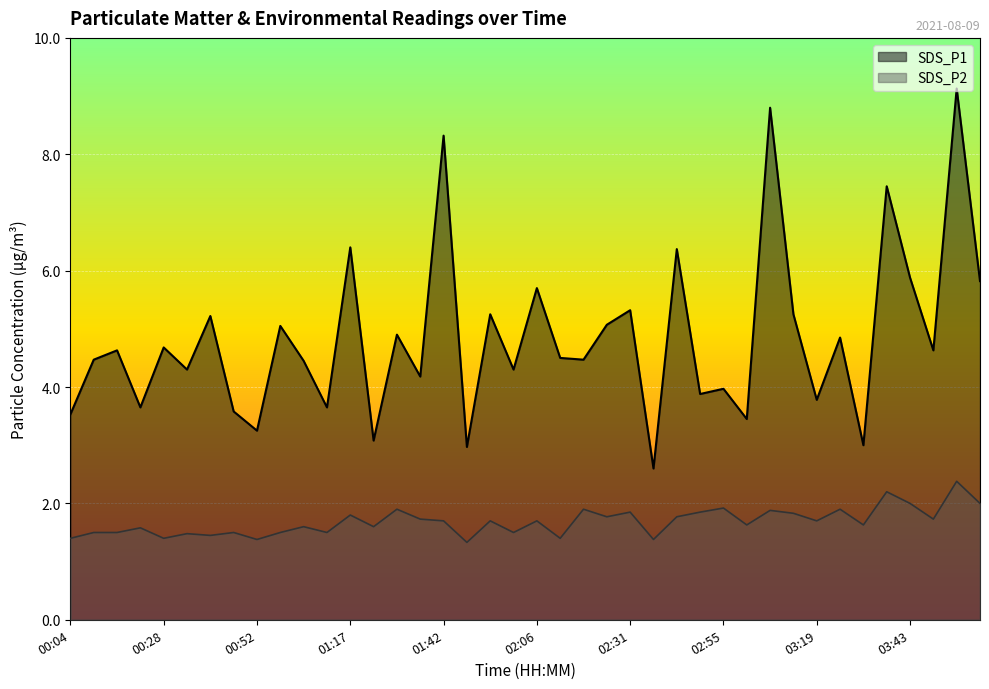

What is the difference between the highest and lowest values at 03:37?

5.2